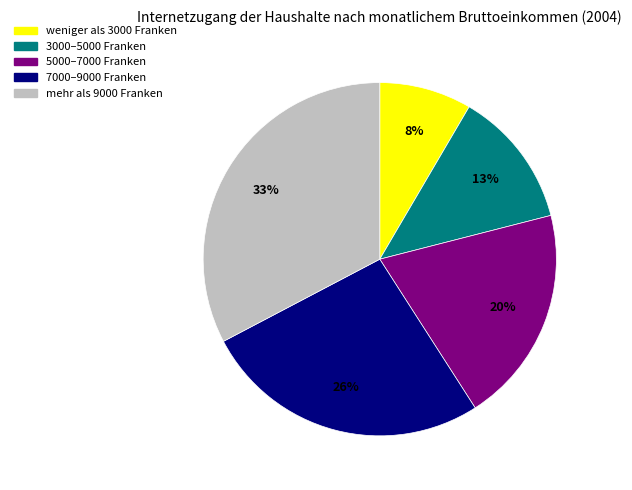

Is it true that mehr als 9000 Franken is 33% of the pie?

True